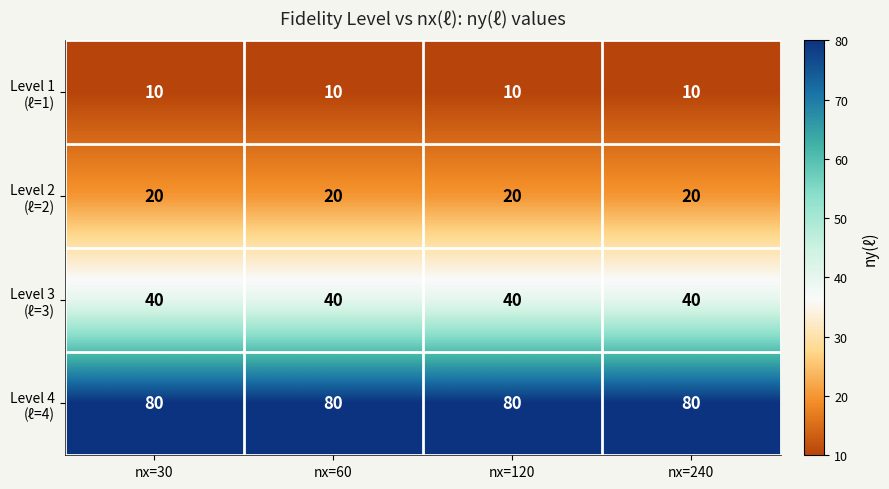

What is the maximum value shown in the chart?

80